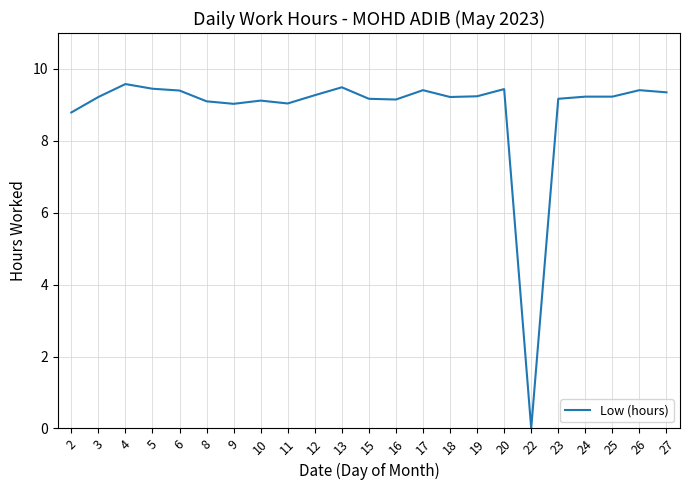

What is the difference between the maximum and minimum values?

9.6